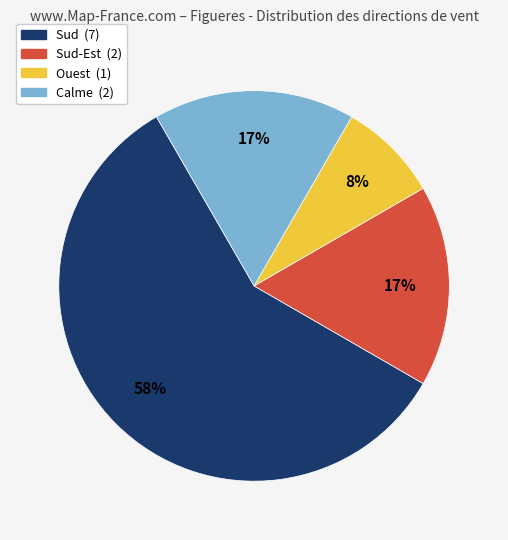

To the nearest percent, what percentage of the pie is Ouest (1)?

8%